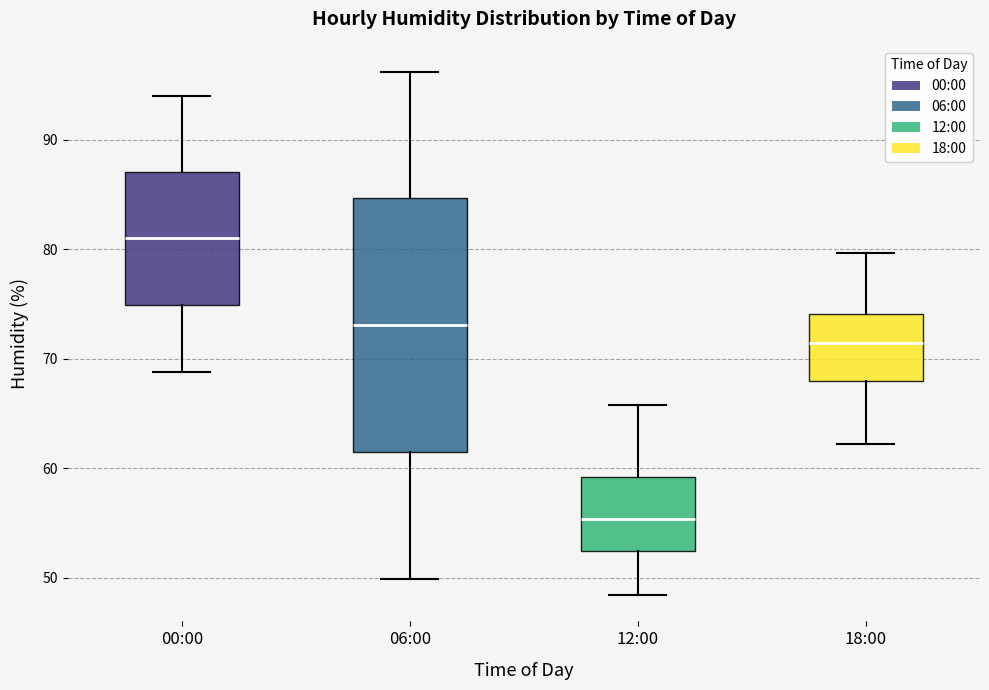

Which box has the lowest median line?

12:00